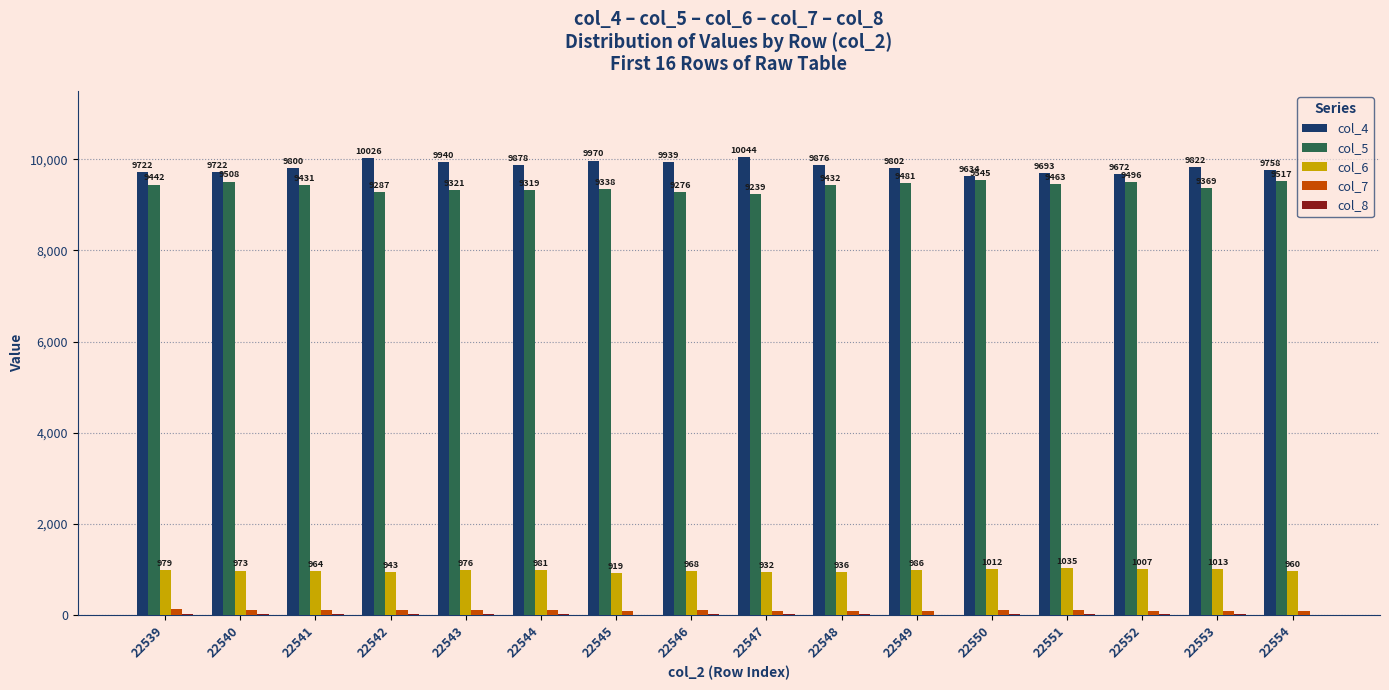

What is the maximum value for col_6?

1035